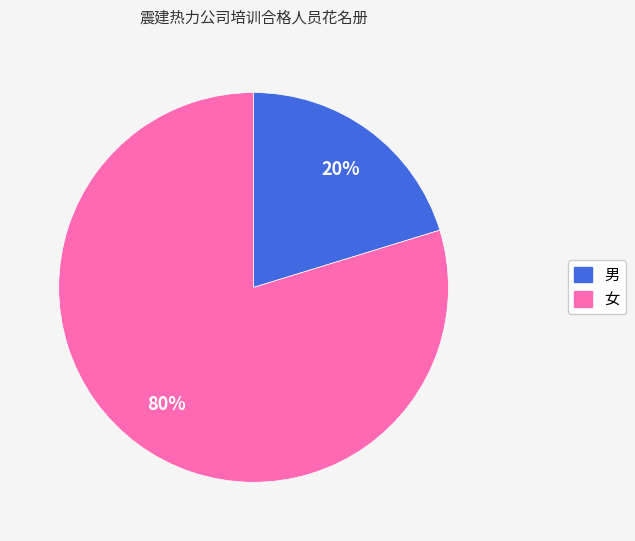

Which slice is the smallest?

男